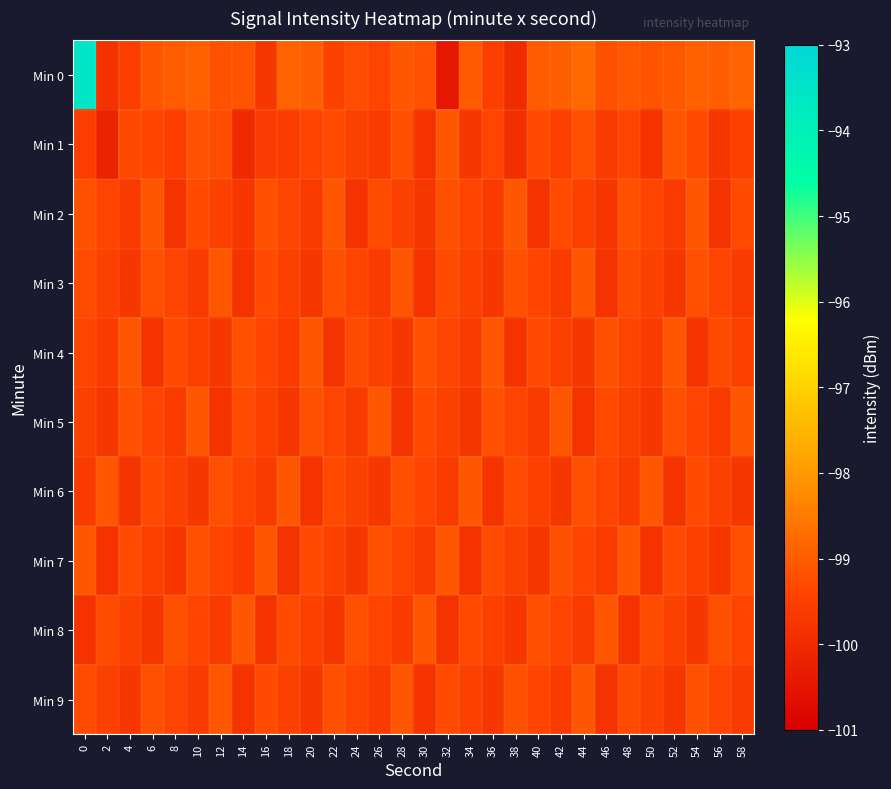

Reading left to right, extract all data points from this chart.

Min 0: 0=-93.6	2=-99.8	4=-99.5	6=-99.1	8=-99.0	10=-98.9	12=-99.2	14=-99.1	16=-99.7	18=-98.9	20=-99.0	22=-99.5	24=-99.3	26=-99.4	28=-99.1	30=-99.2	32=-100.4	34=-99.0	36=-99.5	38=-100.0	40=-99.0	42=-99.0	44=-98.8	46=-99.2	48=-99.1	50=-99.1	52=-99.1	54=-98.9	56=-99.0	58=-98.9
Min 1: 0=-99.6	2=-100.2	4=-99.3	6=-99.4	8=-99.6	10=-99.2	12=-99.3	14=-100.0	16=-99.6	18=-99.6	20=-99.4	22=-99.3	24=-99.5	26=-99.6	28=-99.2	30=-99.8	32=-99.1	34=-99.7	36=-99.4	38=-99.9	40=-99.3	42=-99.5	44=-99.2	46=-99.6	48=-99.4	50=-99.8	52=-99.1	54=-99.3	56=-99.7	58=-99.5
Min 2: 0=-99.2	2=-99.4	4=-99.6	6=-99.1	8=-99.8	10=-99.3	12=-99.5	14=-99.7	16=-99.2	18=-99.4	20=-99.6	22=-99.1	24=-99.8	26=-99.3	28=-99.5	30=-99.7	32=-99.2	34=-99.4	36=-99.6	38=-99.1	40=-99.8	42=-99.3	44=-99.5	46=-99.7	48=-99.2	50=-99.4	52=-99.6	54=-99.1	56=-99.8	58=-99.3
Min 3: 0=-99.3	2=-99.5	4=-99.7	6=-99.2	8=-99.4	10=-99.6	12=-99.1	14=-99.8	16=-99.3	18=-99.5	20=-99.7	22=-99.2	24=-99.4	26=-99.6	28=-99.1	30=-99.8	32=-99.3	34=-99.5	36=-99.7	38=-99.2	40=-99.4	42=-99.6	44=-99.1	46=-99.8	48=-99.3	50=-99.5	52=-99.7	54=-99.2	56=-99.4	58=-99.6
Min 4: 0=-99.4	2=-99.6	4=-99.1	6=-99.8	8=-99.3	10=-99.5	12=-99.7	14=-99.2	16=-99.4	18=-99.6	20=-99.1	22=-99.8	24=-99.3	26=-99.5	28=-99.7	30=-99.2	32=-99.4	34=-99.6	36=-99.1	38=-99.8	40=-99.3	42=-99.5	44=-99.7	46=-99.2	48=-99.4	50=-99.6	52=-99.1	54=-99.8	56=-99.3	58=-99.5
Min 5: 0=-99.5	2=-99.7	4=-99.2	6=-99.4	8=-99.6	10=-99.1	12=-99.8	14=-99.3	16=-99.5	18=-99.7	20=-99.2	22=-99.4	24=-99.6	26=-99.1	28=-99.8	30=-99.3	32=-99.5	34=-99.7	36=-99.2	38=-99.4	40=-99.6	42=-99.1	44=-99.8	46=-99.3	48=-99.5	50=-99.7	52=-99.2	54=-99.4	56=-99.6	58=-99.1
Min 6: 0=-99.6	2=-99.1	4=-99.8	6=-99.3	8=-99.5	10=-99.7	12=-99.2	14=-99.4	16=-99.6	18=-99.1	20=-99.8	22=-99.3	24=-99.5	26=-99.7	28=-99.2	30=-99.4	32=-99.6	34=-99.1	36=-99.8	38=-99.3	40=-99.5	42=-99.7	44=-99.2	46=-99.4	48=-99.6	50=-99.1	52=-99.8	54=-99.3	56=-99.5	58=-99.7
Min 7: 0=-99.1	2=-99.8	4=-99.3	6=-99.5	8=-99.7	10=-99.2	12=-99.4	14=-99.6	16=-99.1	18=-99.8	20=-99.3	22=-99.5	24=-99.7	26=-99.2	28=-99.4	30=-99.6	32=-99.1	34=-99.8	36=-99.3	38=-99.5	40=-99.7	42=-99.2	44=-99.4	46=-99.6	48=-99.1	50=-99.8	52=-99.3	54=-99.5	56=-99.7	58=-99.2
Min 8: 0=-99.8	2=-99.3	4=-99.5	6=-99.7	8=-99.2	10=-99.4	12=-99.6	14=-99.1	16=-99.8	18=-99.3	20=-99.5	22=-99.7	24=-99.2	26=-99.4	28=-99.6	30=-99.1	32=-99.8	34=-99.3	36=-99.5	38=-99.7	40=-99.2	42=-99.4	44=-99.6	46=-99.1	48=-99.8	50=-99.3	52=-99.5	54=-99.7	56=-99.2	58=-99.4
Min 9: 0=-99.3	2=-99.5	4=-99.7	6=-99.2	8=-99.4	10=-99.6	12=-99.1	14=-99.8	16=-99.3	18=-99.5	20=-99.7	22=-99.2	24=-99.4	26=-99.6	28=-99.1	30=-99.8	32=-99.3	34=-99.5	36=-99.7	38=-99.2	40=-99.4	42=-99.6	44=-99.1	46=-99.8	48=-99.3	50=-99.5	52=-99.7	54=-99.2	56=-99.4	58=-99.6